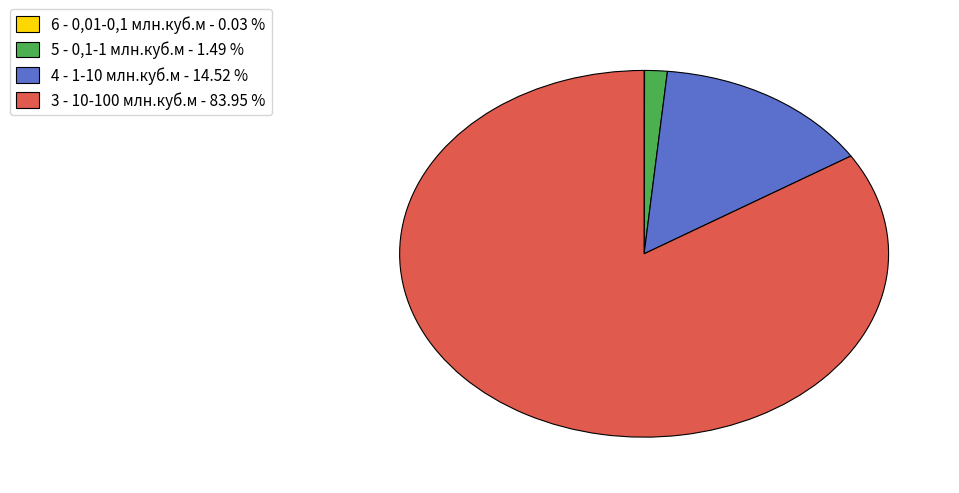

Does any single category account for the majority?

Yes